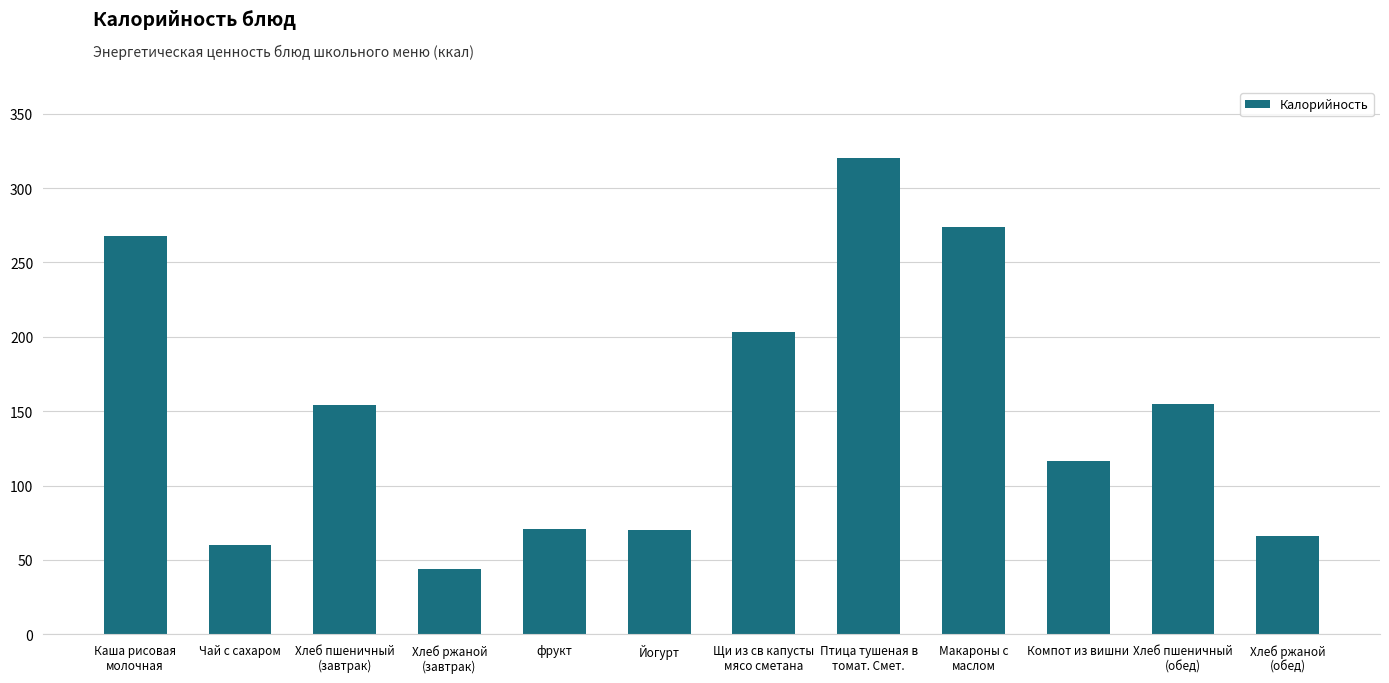

Is it true that the value at Хлеб ржаной
(завтрак) is 44.0?

True